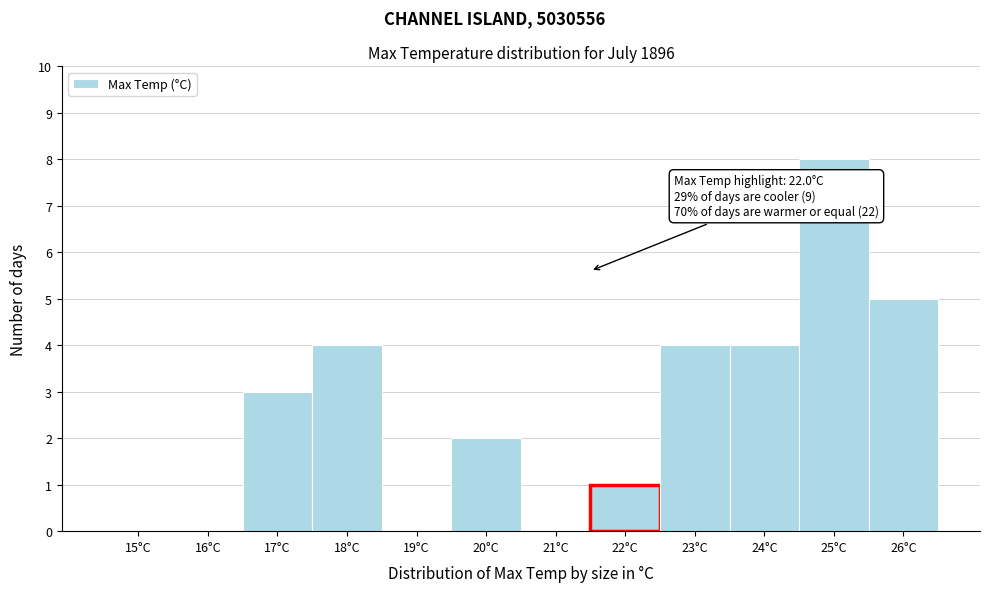

Reading right to left, list all the values displayed in this chart.

26°C=5	25°C=8	24°C=4	23°C=4	22°C=1	21°C=0	20°C=2	19°C=0	18°C=4	17°C=3	16°C=0	15°C=0